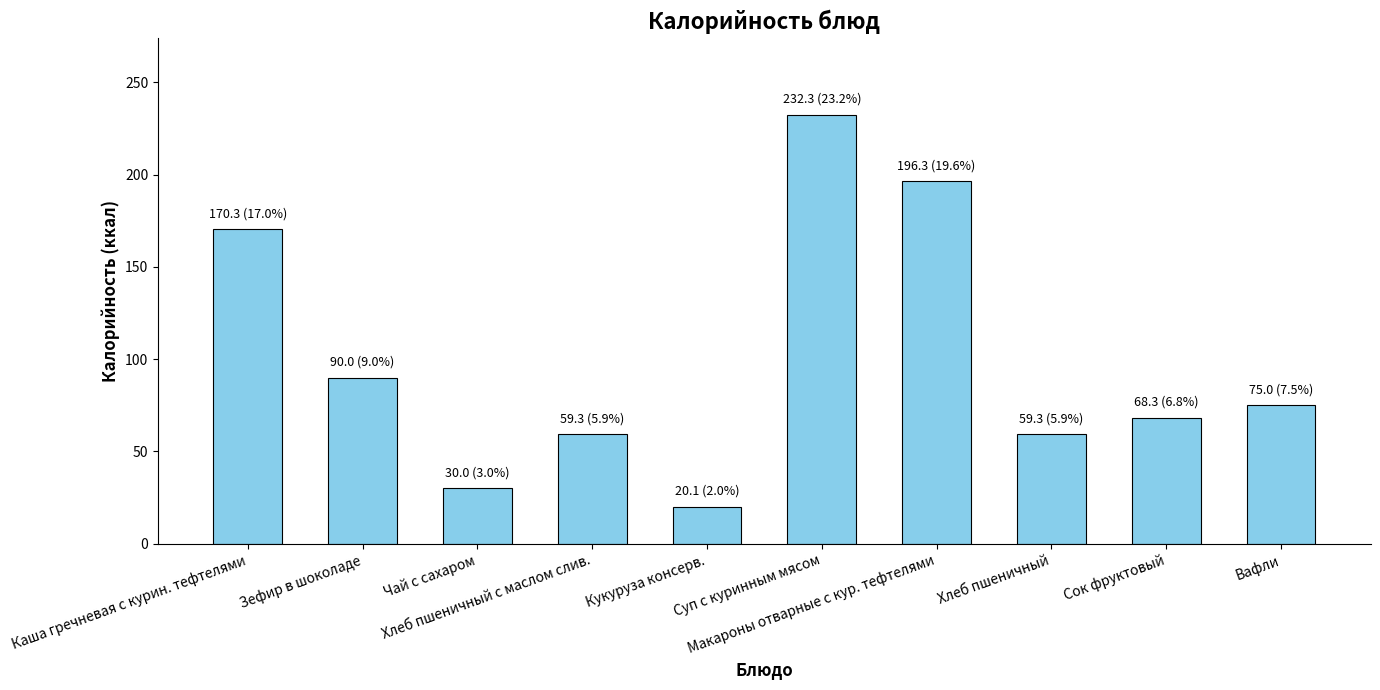

At which label is the value closest to 126?

Зефир в шоколаде